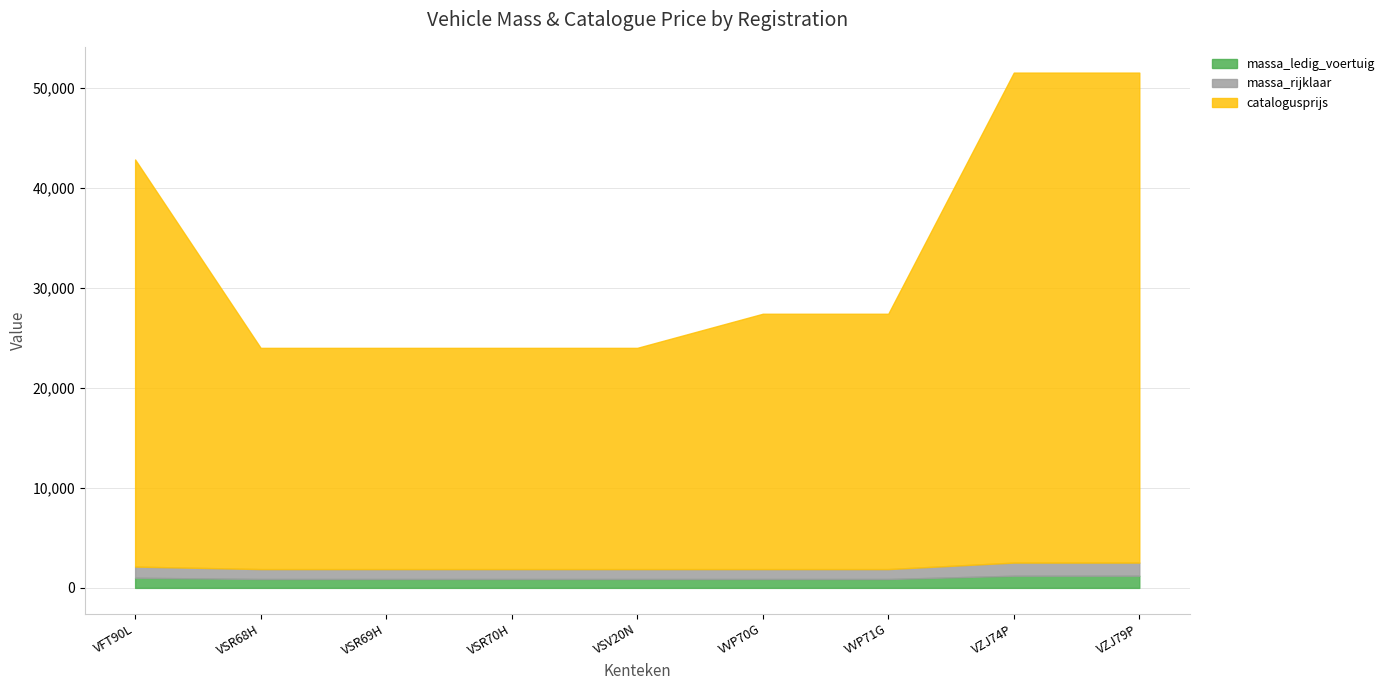

How many data points in catalogusprijs are above 25537?

3